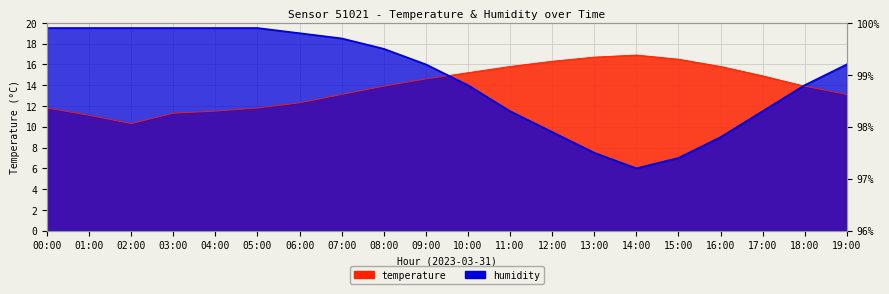

What is the difference between the maximum and minimum values in the temperature series?

6.6